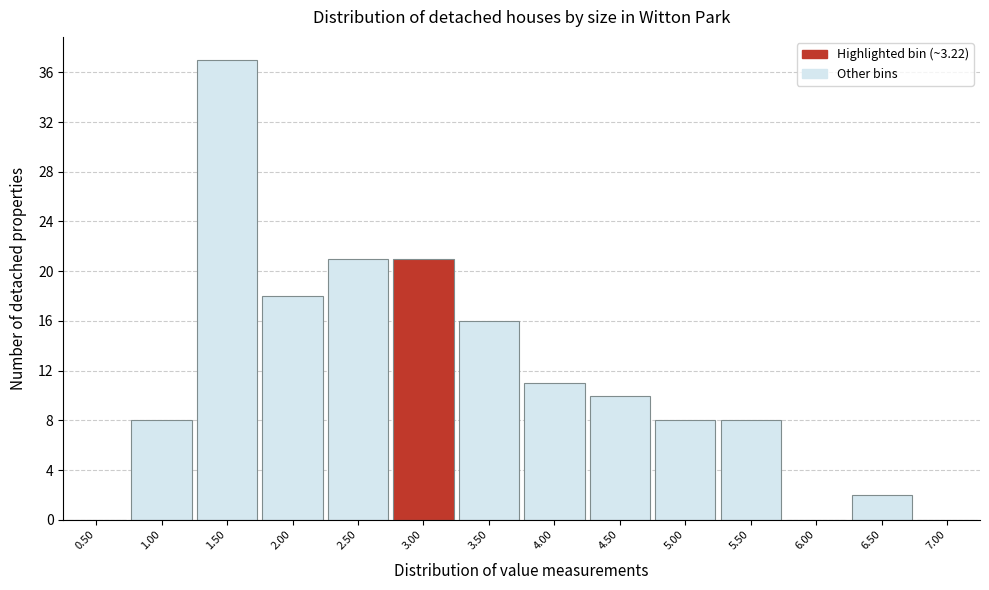

Reading left to right, transcribe all the data shown in this chart.

0.50=0	1.00=8	1.50=37	2.00=18	2.50=21	3.00=21	3.50=16	4.00=11	4.50=10	5.00=8	5.50=8	6.00=0	6.50=2	7.00=0